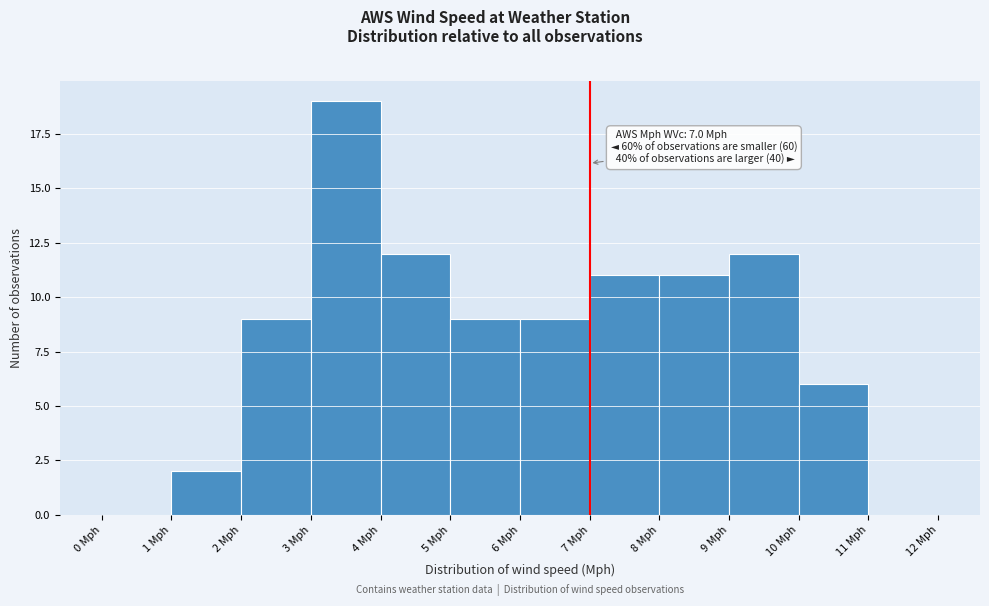

Which range on the x-axis has the tallest bar?

3 to 4